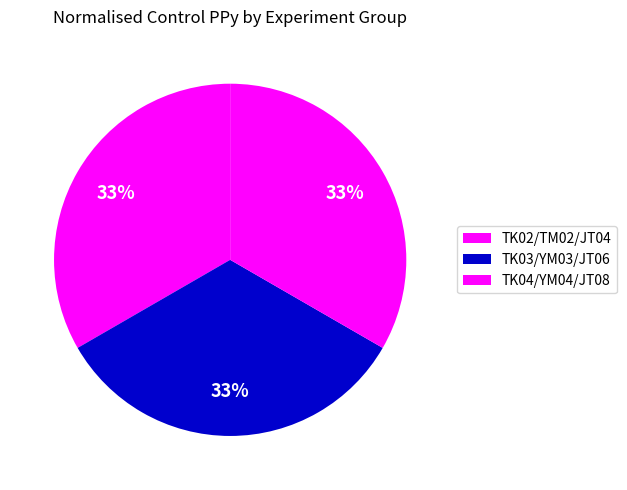

What is the smallest slice in the pie chart?

TK02/TM02/JT04